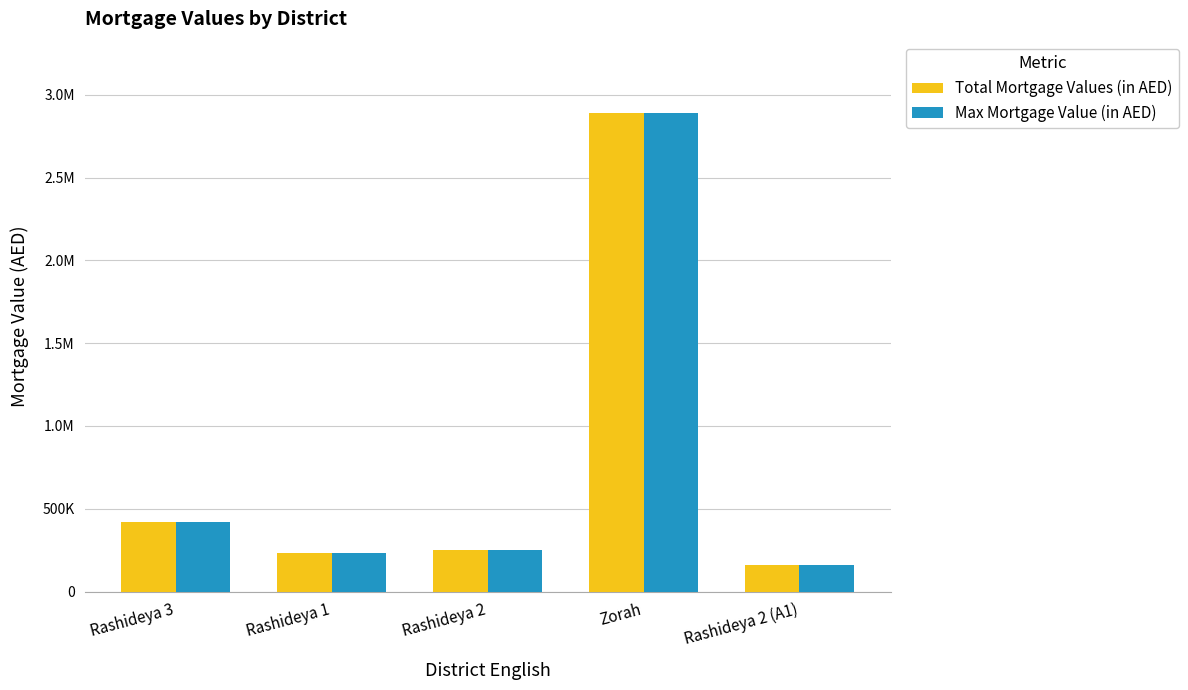

What are all the series names shown in the legend?

Total Mortgage Values (in AED), Max Mortgage Value (in AED)